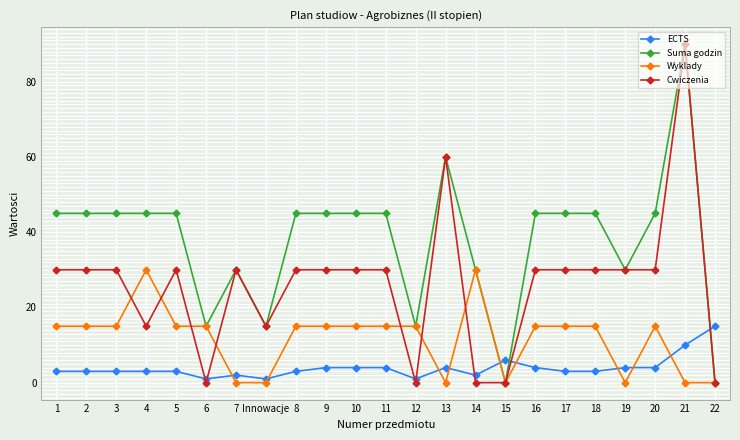

What is the sum of the Wyklady values at 11 and 18?

30